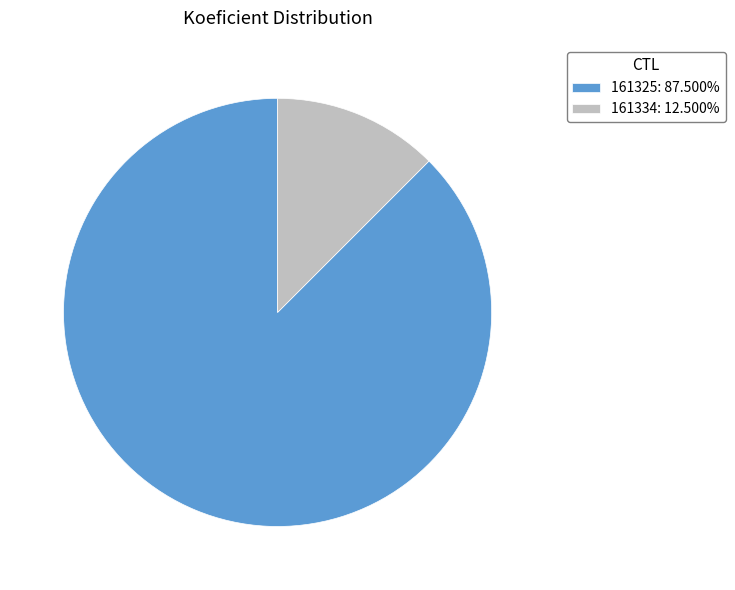

Do 161325: 87.500% and 161334: 12.500% together represent more than half of the pie?

Yes